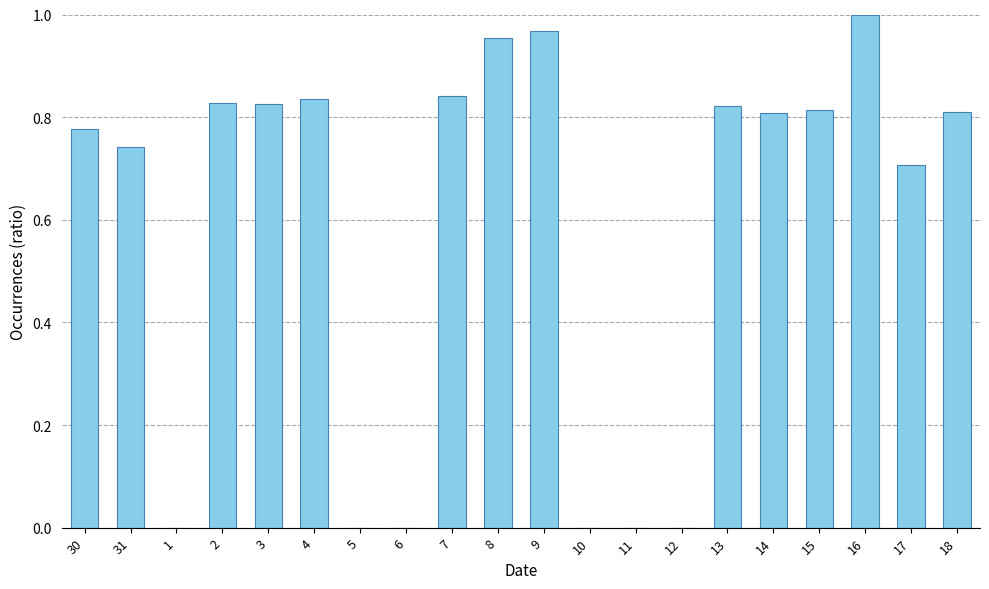

What is the sum of all values?

11.7